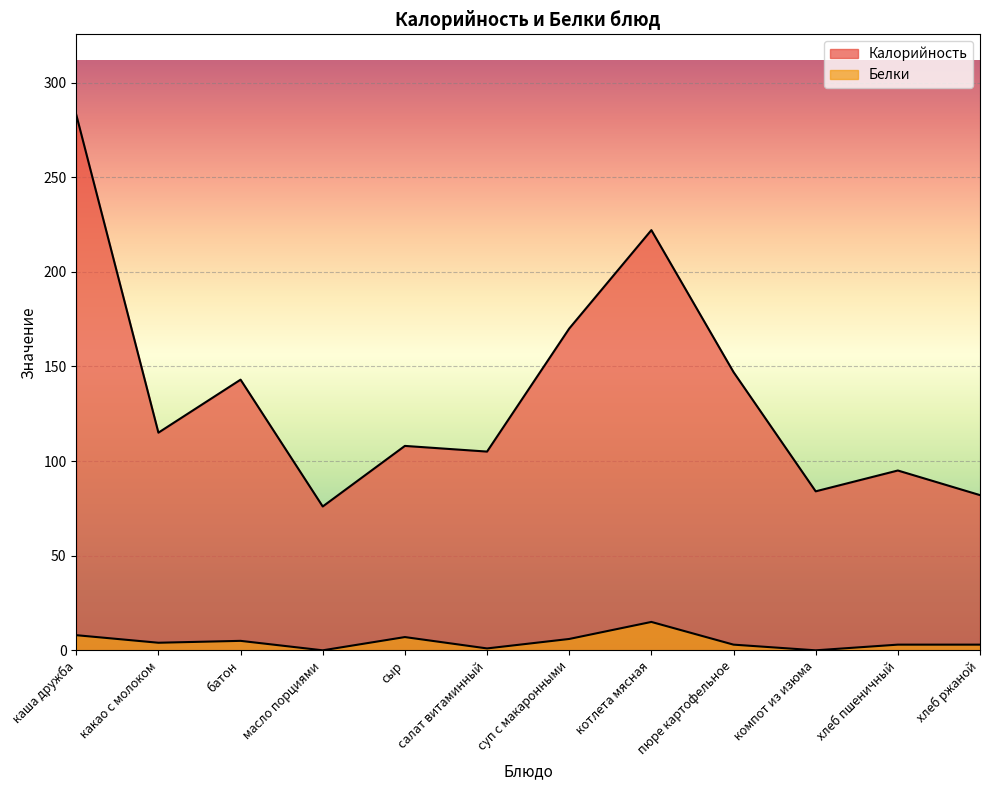

Which series has the largest total across all categories?

Калорийность